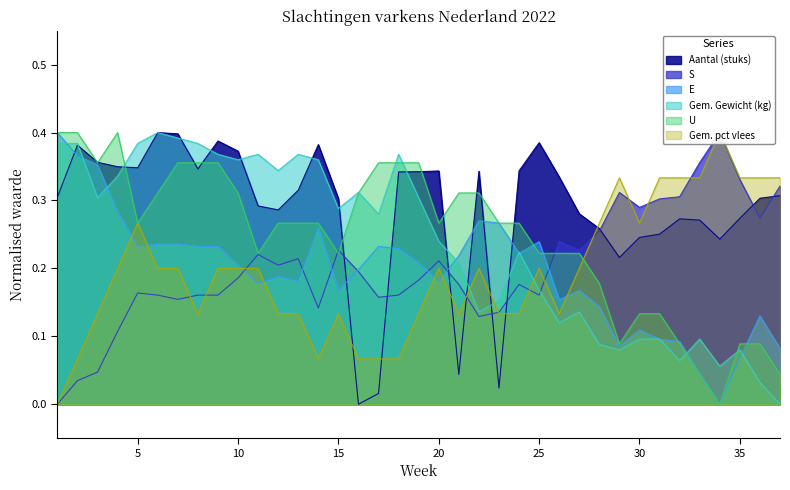

Is the value of U at 14 greater than the value of Gem. Gewicht (kg) at 8?

No